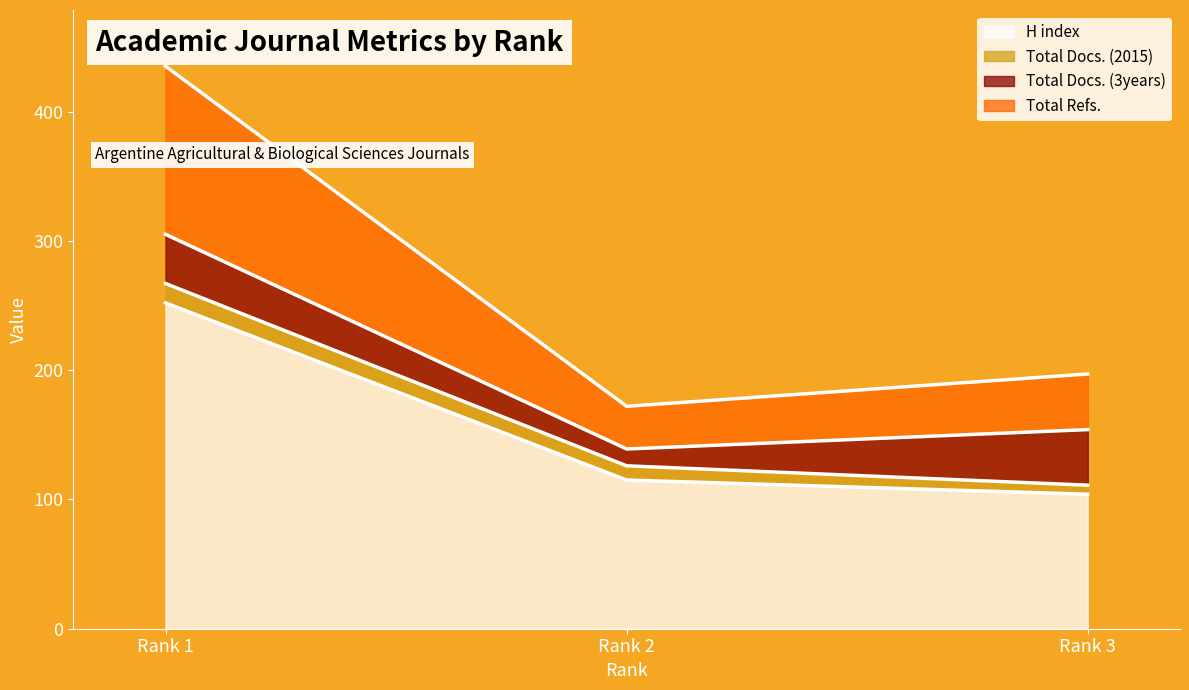

What is the greatest value displayed?

435